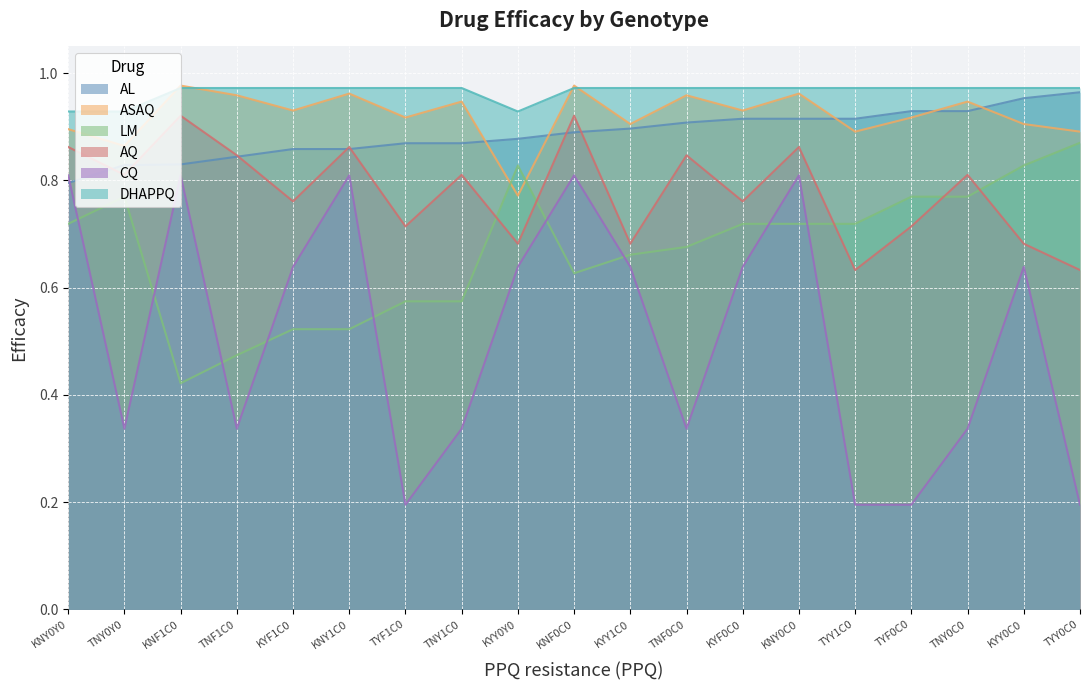

At KYY1C0, list the series in order from largest to smallest.

DHAPPQ, ASAQ, AL, AQ, LM, CQ